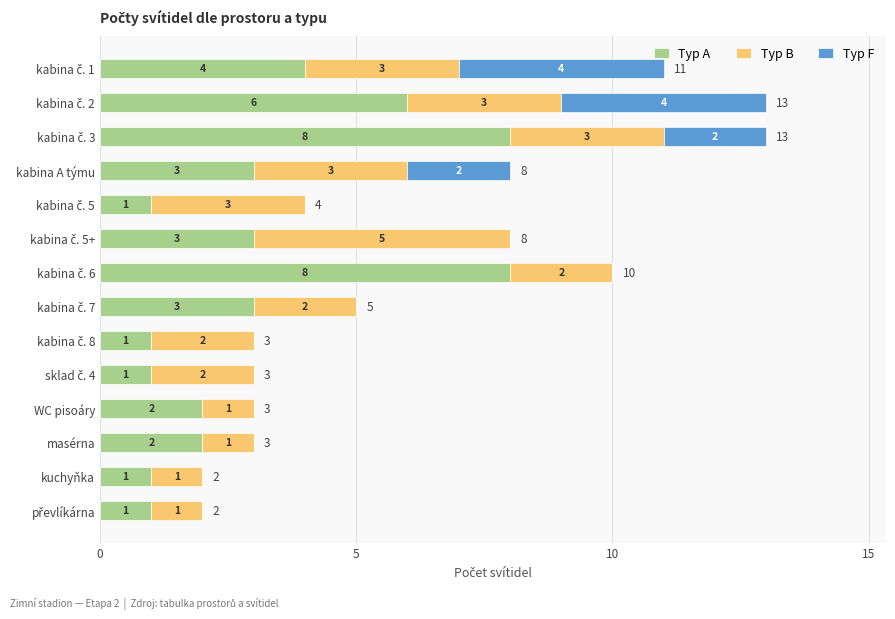

The Typ A series shows 3 at masérna. True or false?

False